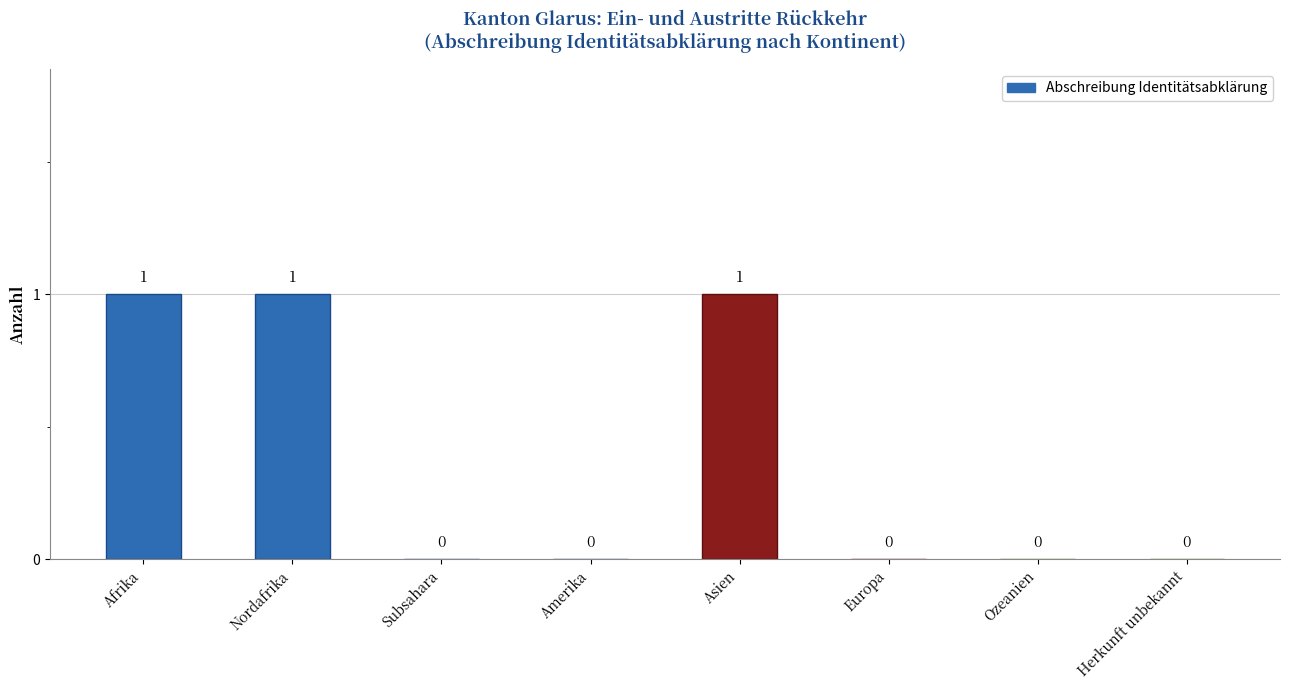

Reading right to left, transcribe all the data shown in this chart.

0	0	0	1	0	0	1	1